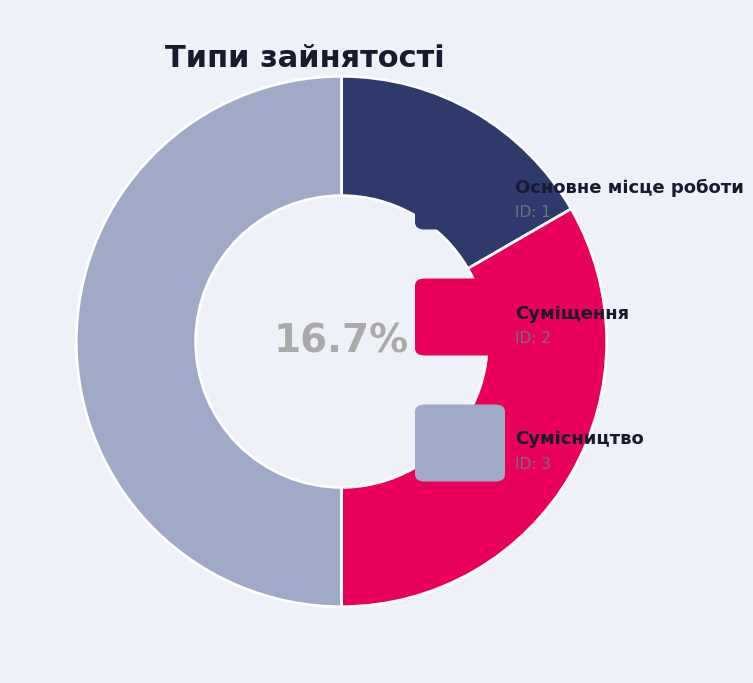

To the nearest percent, what portion does Сумісництво represent?

50%